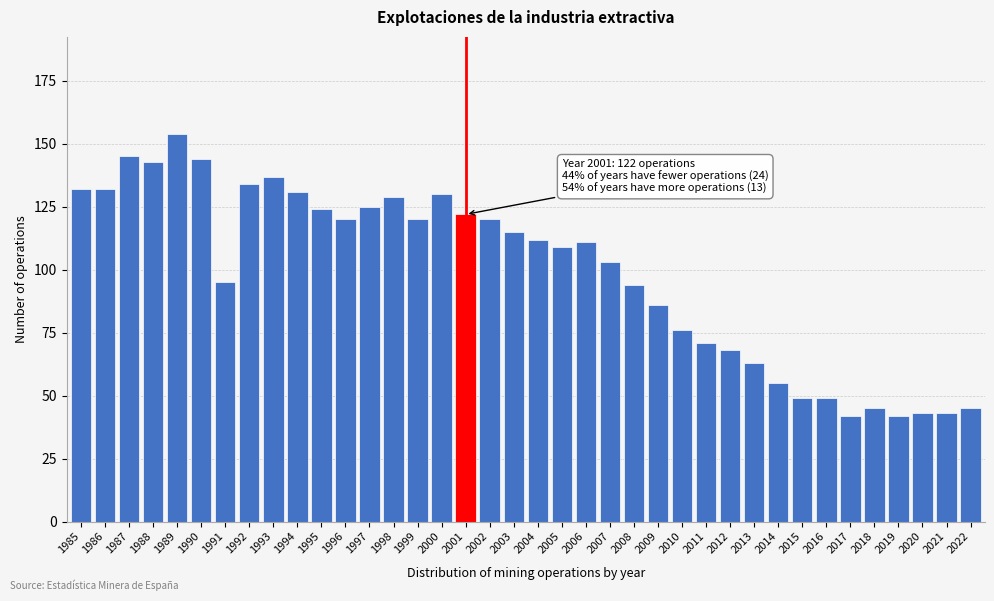

What is the value of the 2nd bar from the left?

132